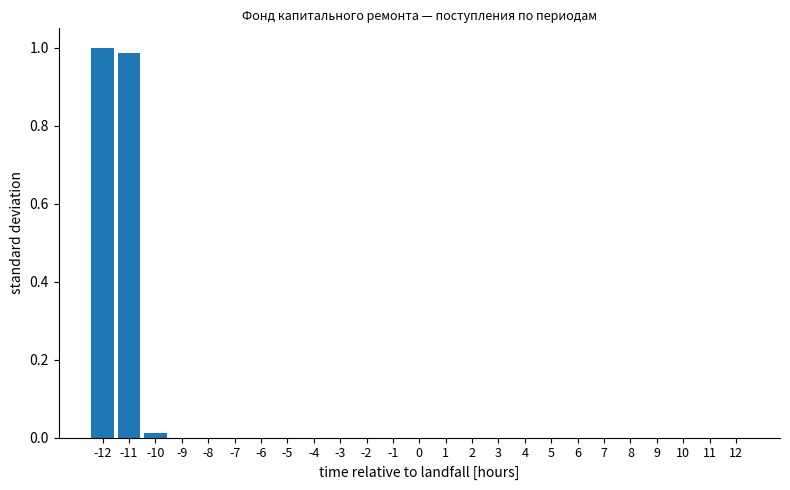

What is the sum of all values?

2.0